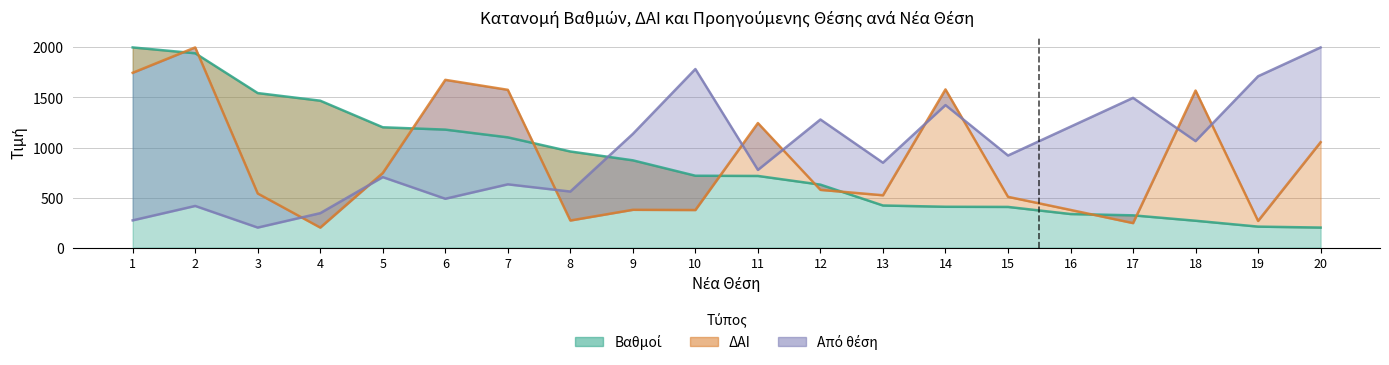

Where is Από θέση nearest to the value 1100?

9